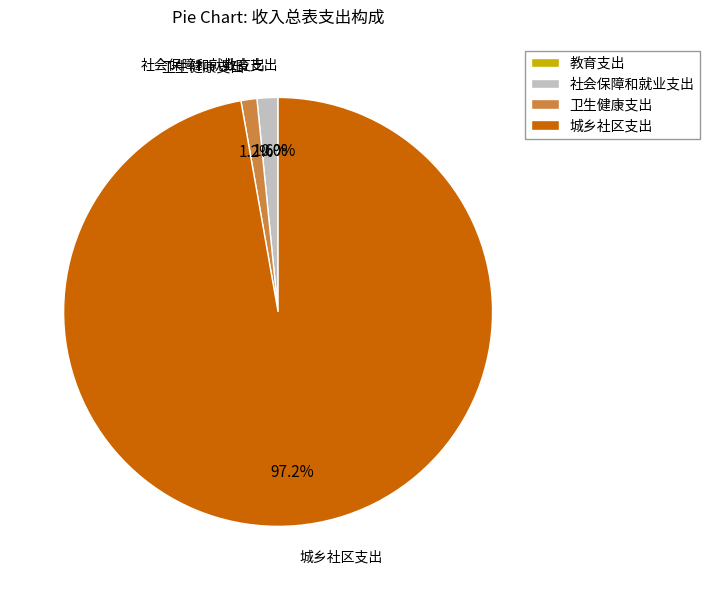

What portion of the pie excludes 社会保障和就业支出?

98.4%